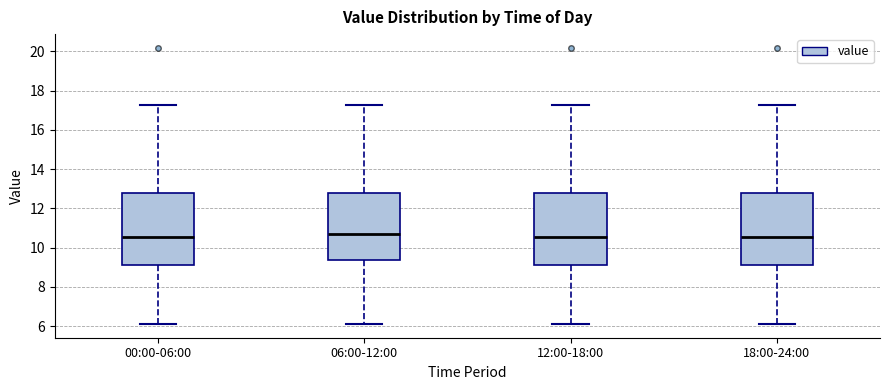

Where does the median line of the box for 18:00-24:00 sit on the y-axis? The values are not printed on the chart, so give them approximately, as read against the axis.

10.6